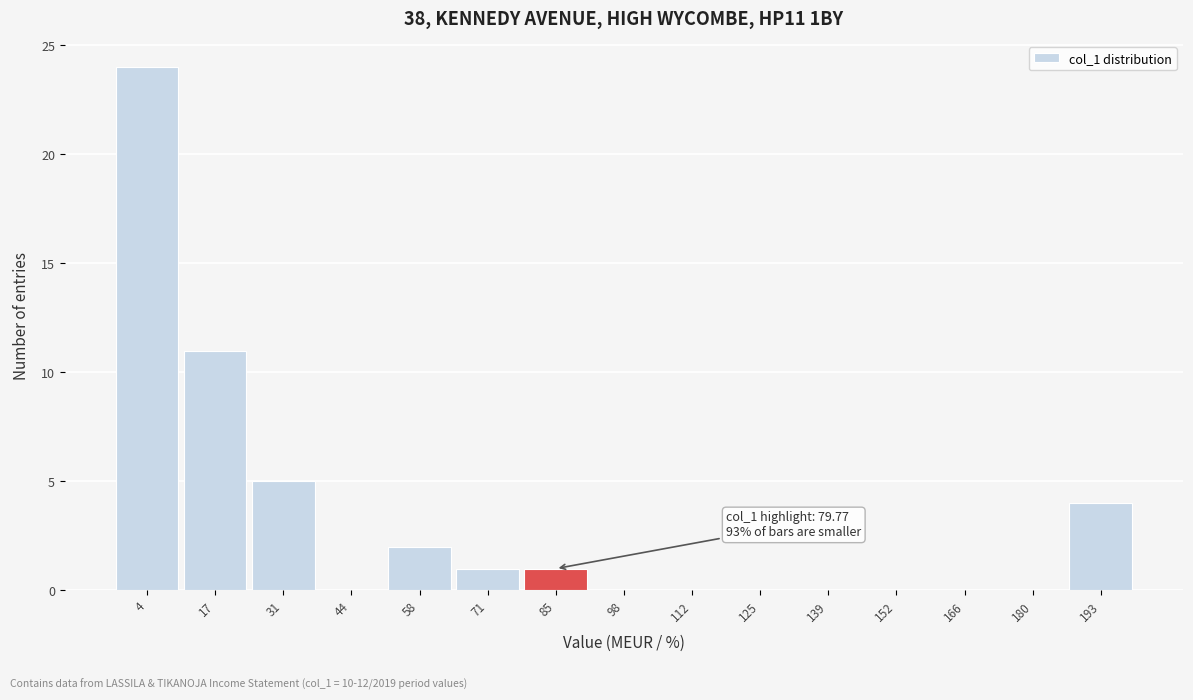

Which range on the x-axis has the tallest bar?

-4 to 10